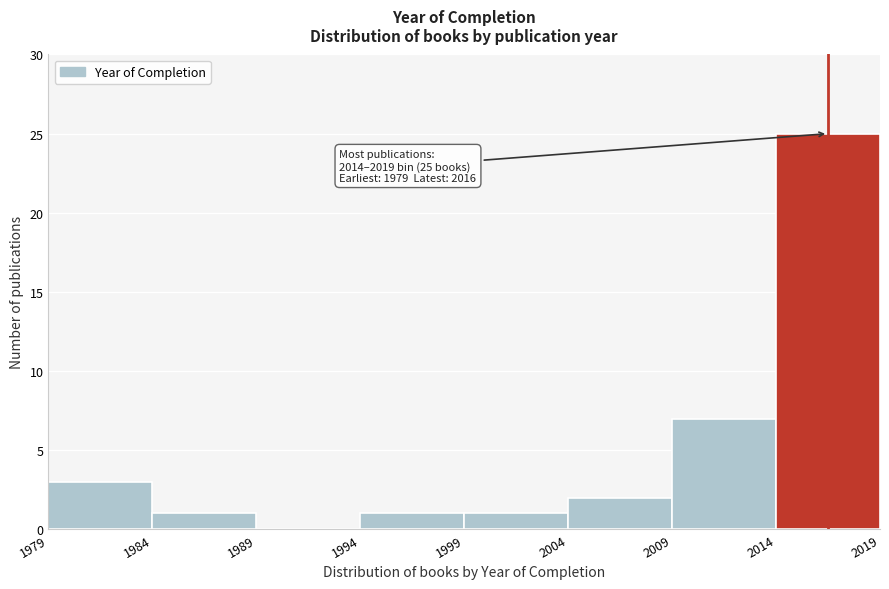

Which range on the x-axis has the tallest bar?

2014 to 2019